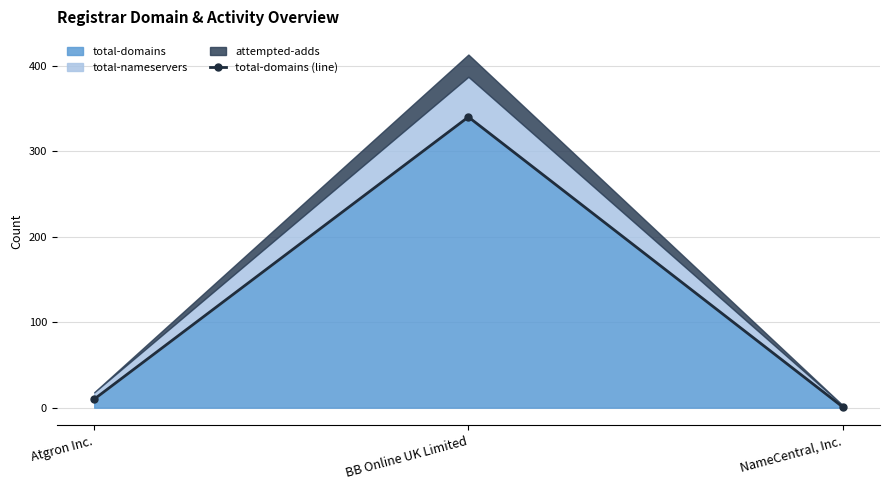

What is the average value?

117